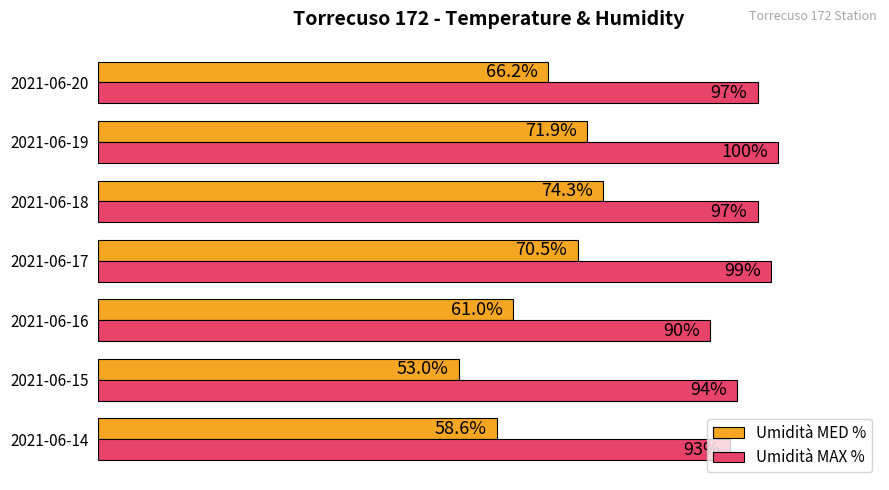

Which series has the largest total across all categories?

Umidità MAX %